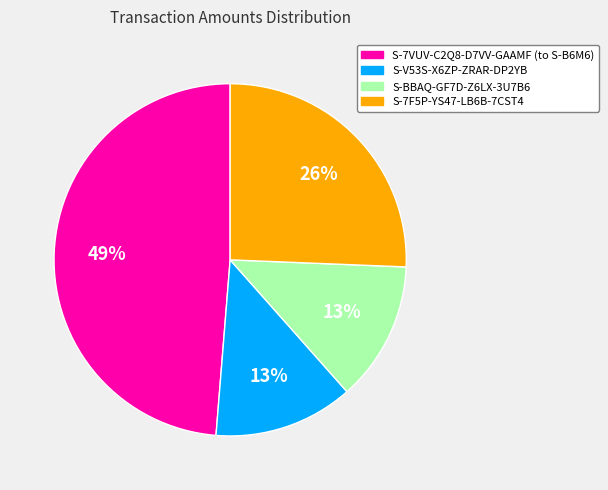

Is it true that S-7VUV-C2Q8-D7VV-GAAMF (to S-B6M6) is 49% of the pie?

True